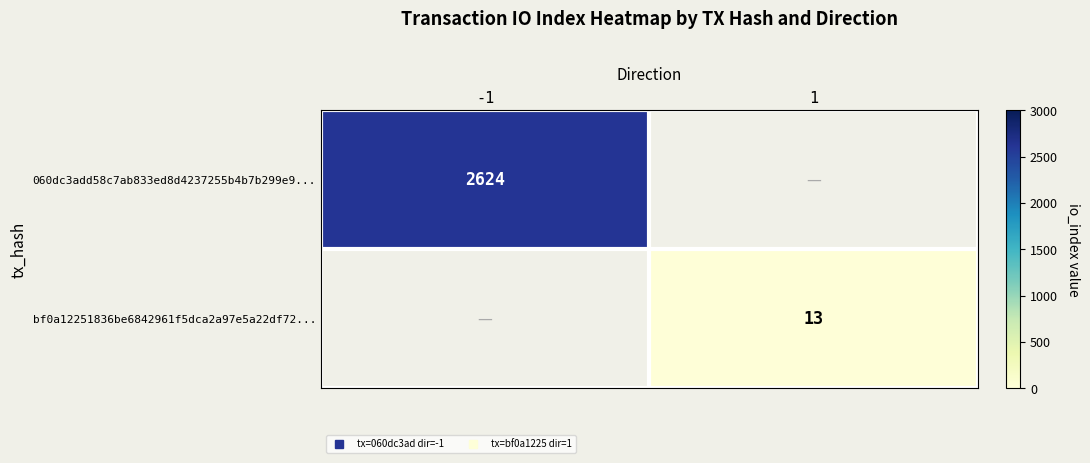

Is the value of 060dc3add58c7ab833ed8d4237255b4b7b299e9... at 1 greater than the value of bf0a12251836be6842961f5dca2a97e5a22df72... at -1?

No